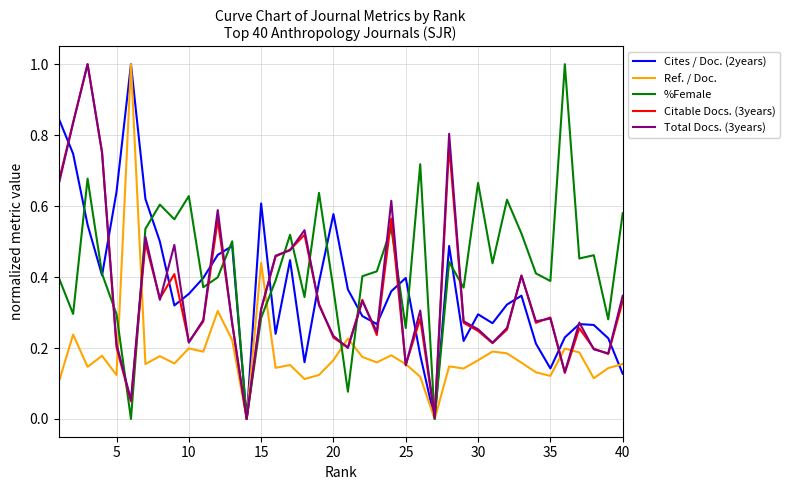

What is the maximum value for Total Docs. (3years)?

1.0